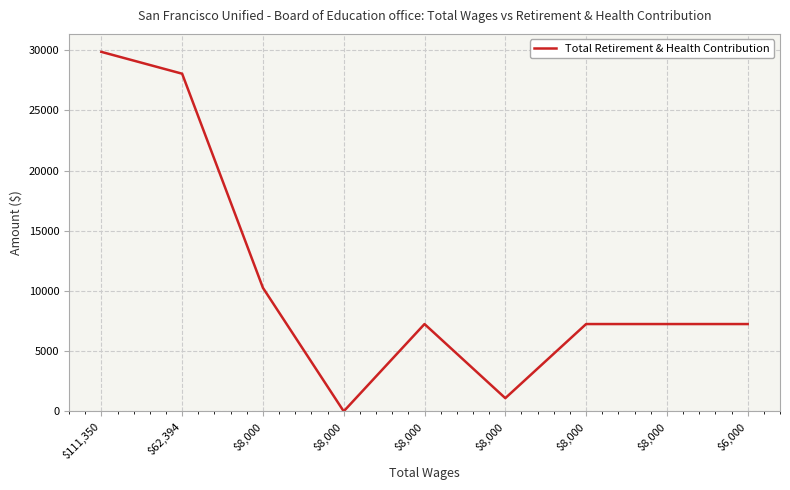

How many points are lower than both their immediate neighbors (excluding endpoints)?

2